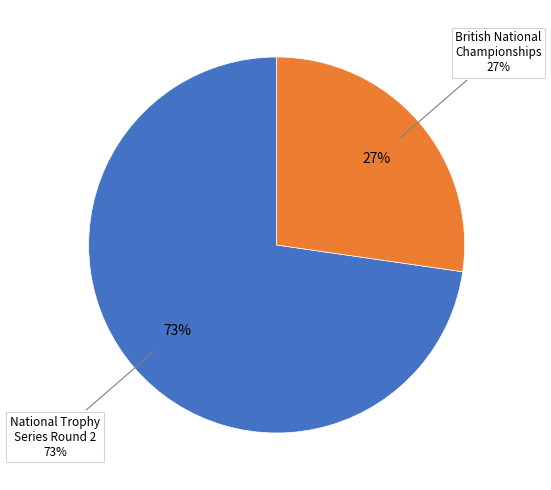

How many slices are in this pie chart?

2